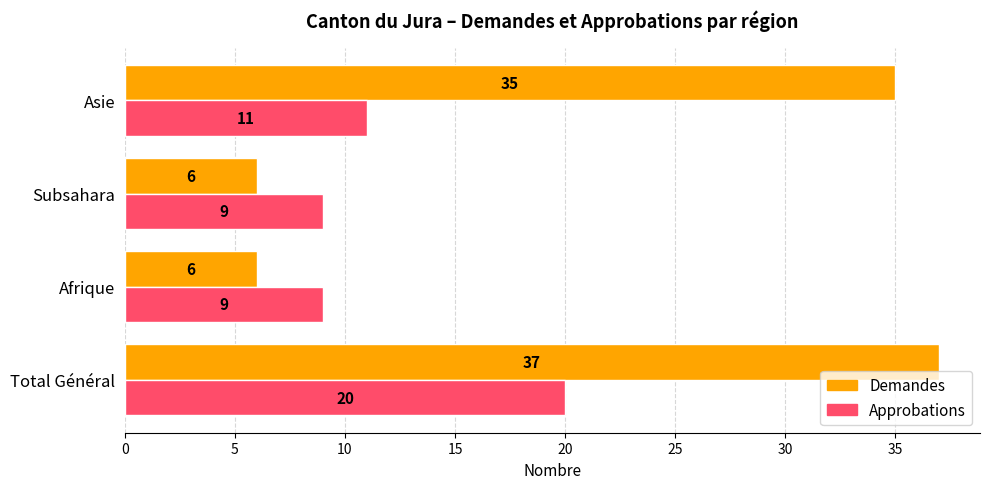

What value does the Demandes series have at Subsahara?

6